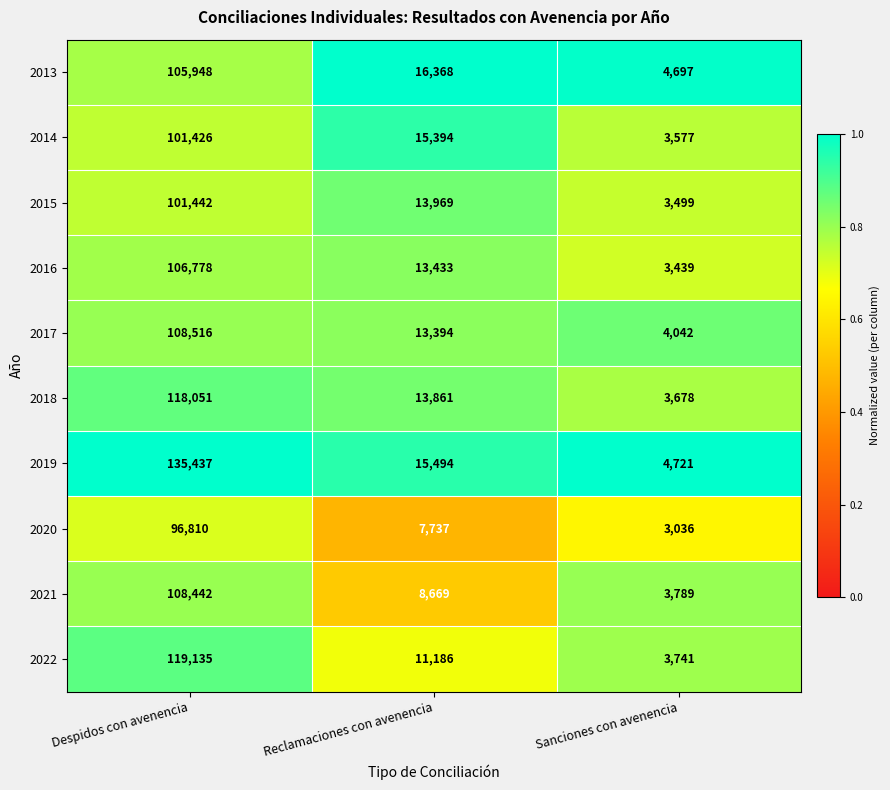

What is the total value across all series at Despidos con avenencia?

1101985